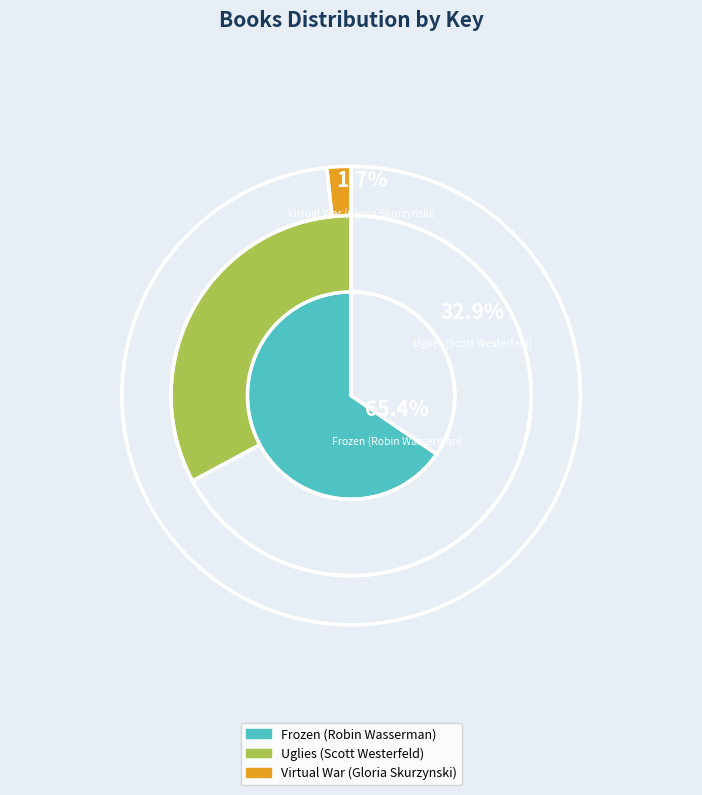

To the nearest percent, what is the combined percentage of Uglies (Scott Westerfeld) and Virtual War (Gloria Skurzynski)?

35%